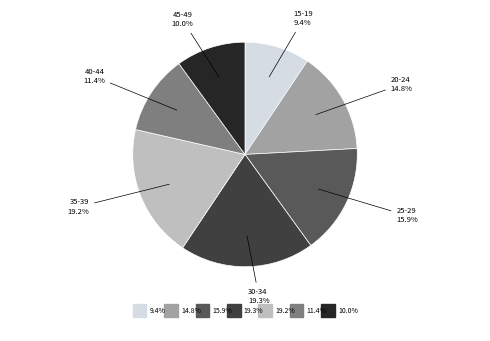

Which has a higher value, 20-24 or 35-39?

35-39